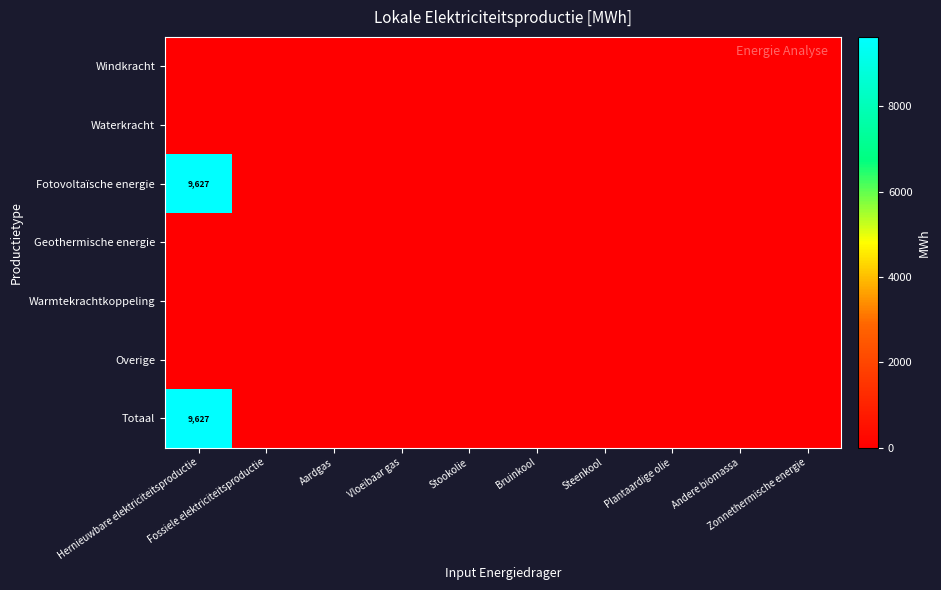

The value of Fotovoltaïsche energie at Andere biomassa is 0.0. True or false?

True